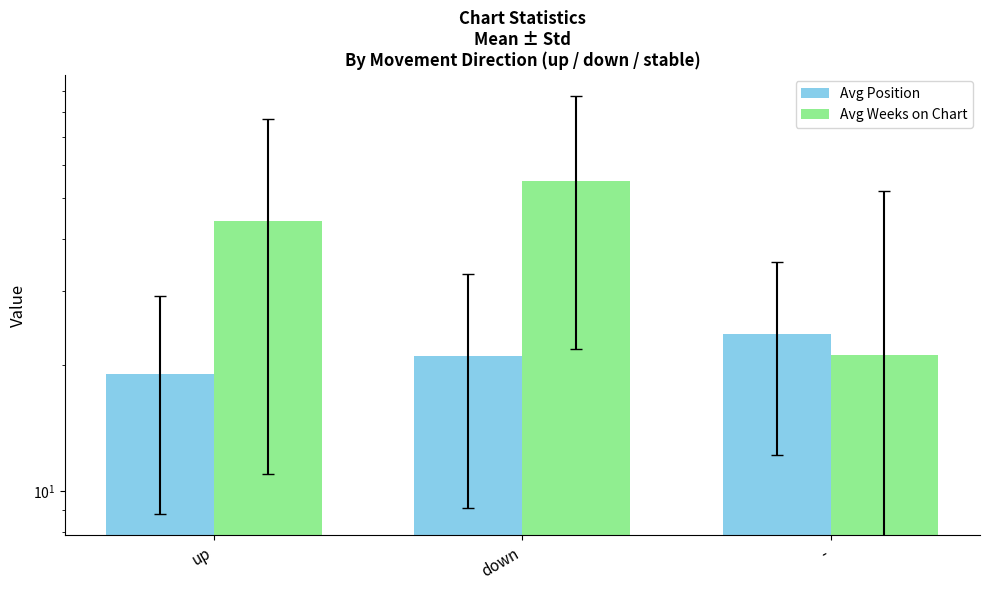

Reading left to right, list all the values displayed in this chart.

Avg Position: 19.0	21.0	23.7
Avg Weeks on Chart: 44.0	54.8	21.2